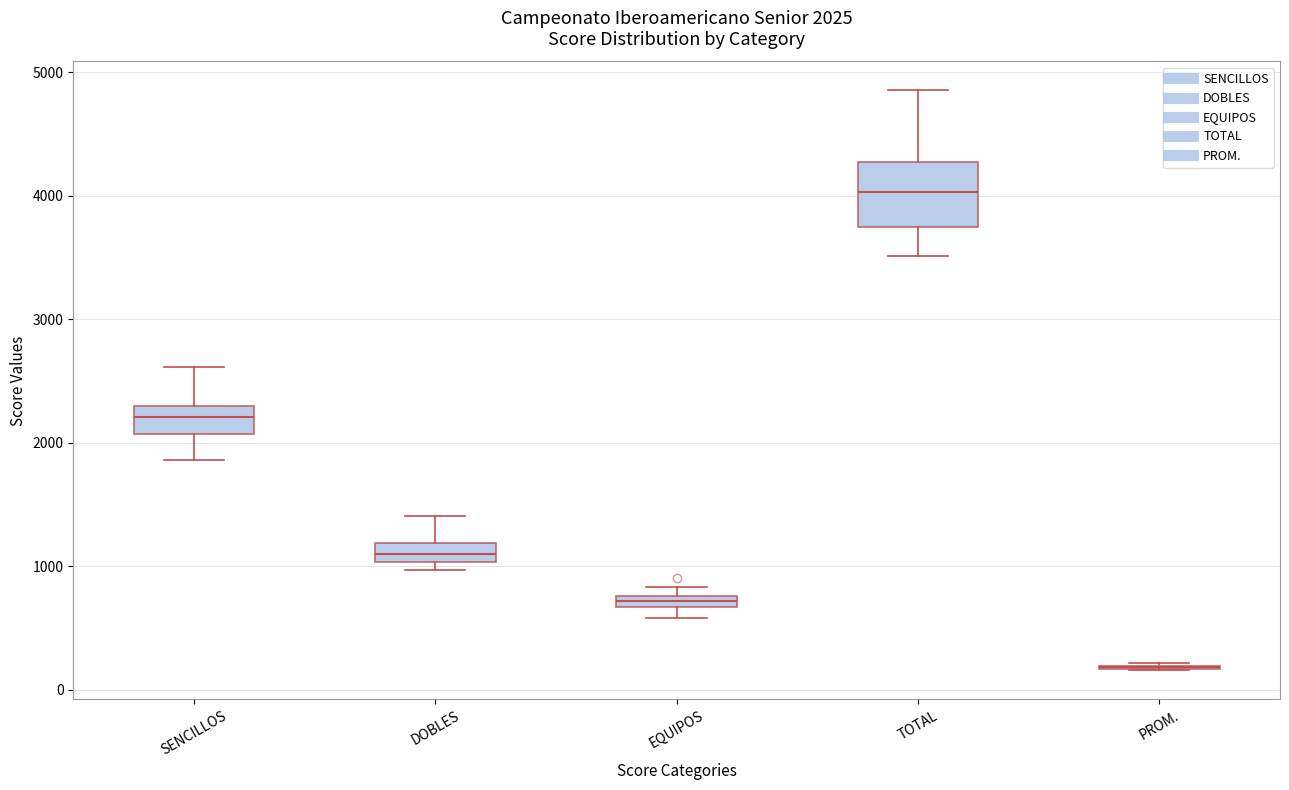

Which box is the tallest, from its lower edge to its upper edge?

TOTAL